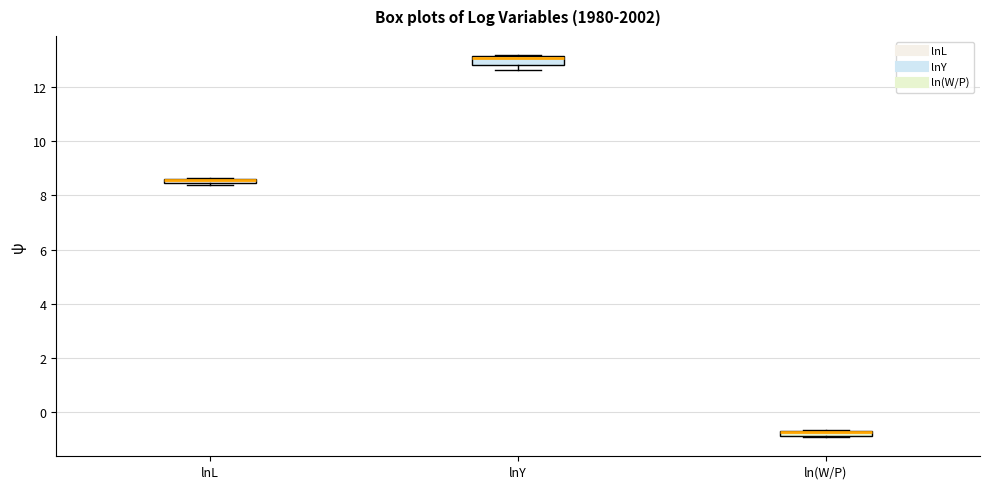

Where is the lower edge of the box for lnL on the y-axis? The values are not printed on the chart, so give them approximately, as read against the axis.

8.4